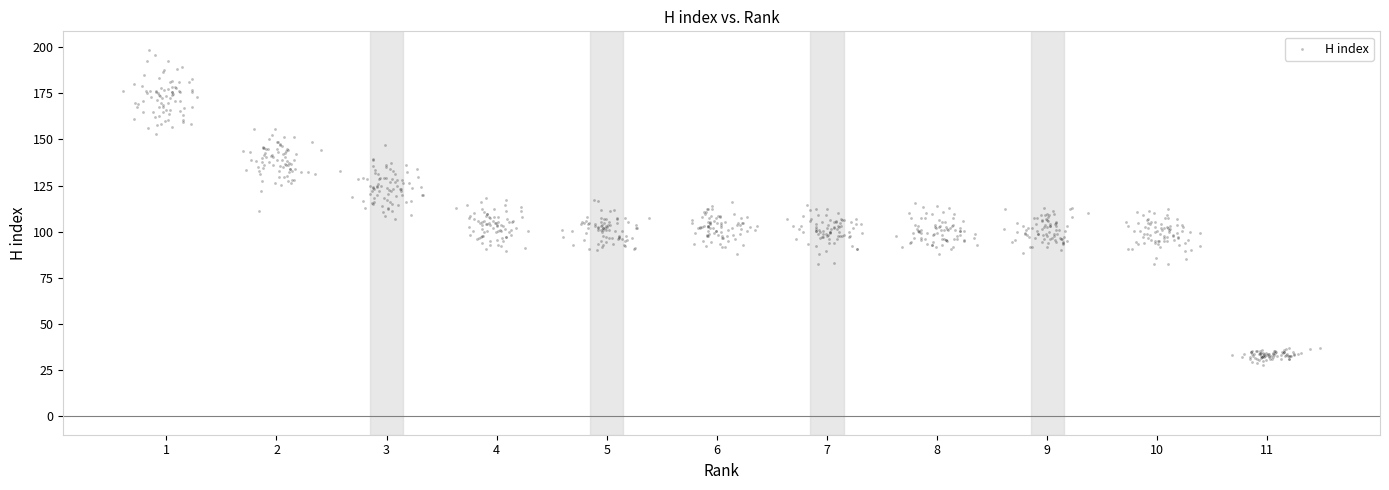

What is the range of Y values (max minus min)?

170.9